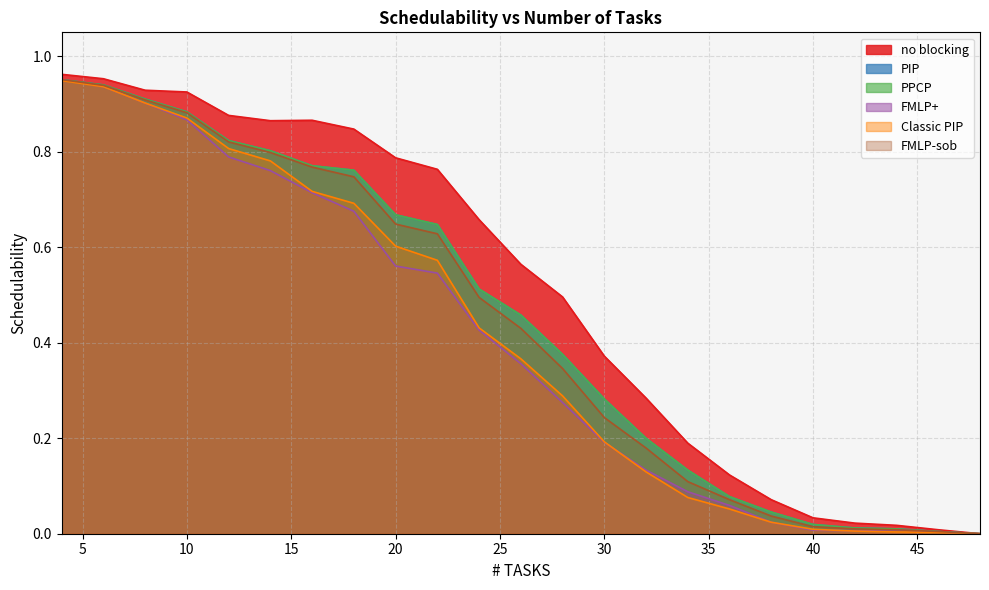

At which label does PPCP reach its peak?

4